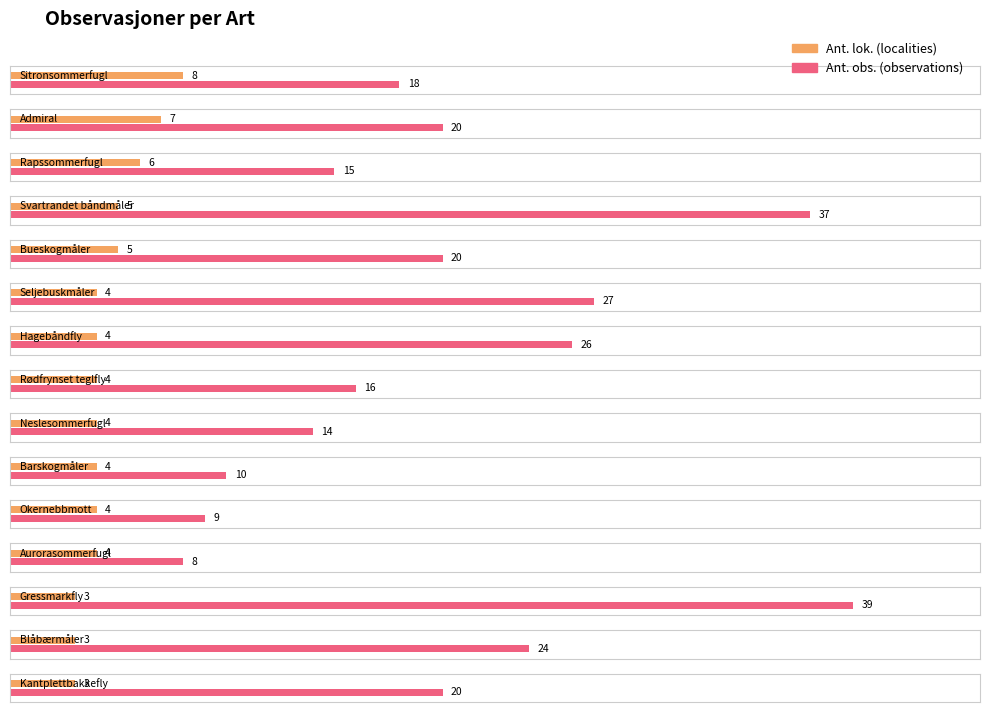

What is the total value across all series at Gressmarkfly?

42